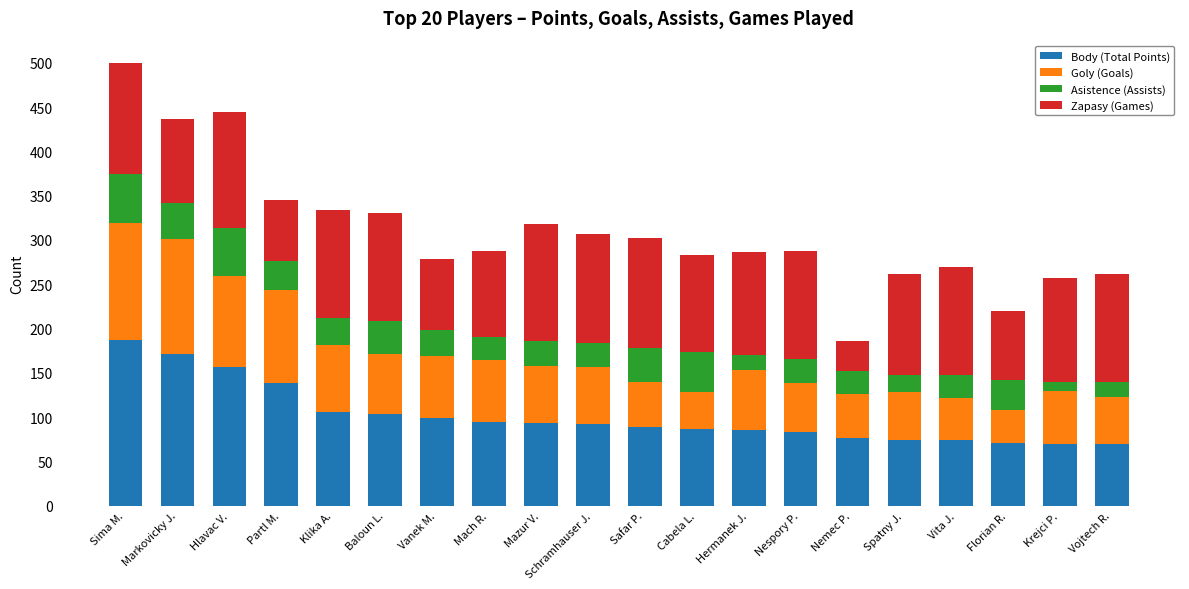

How many data points in Body (Total Points) are less than 92?

10